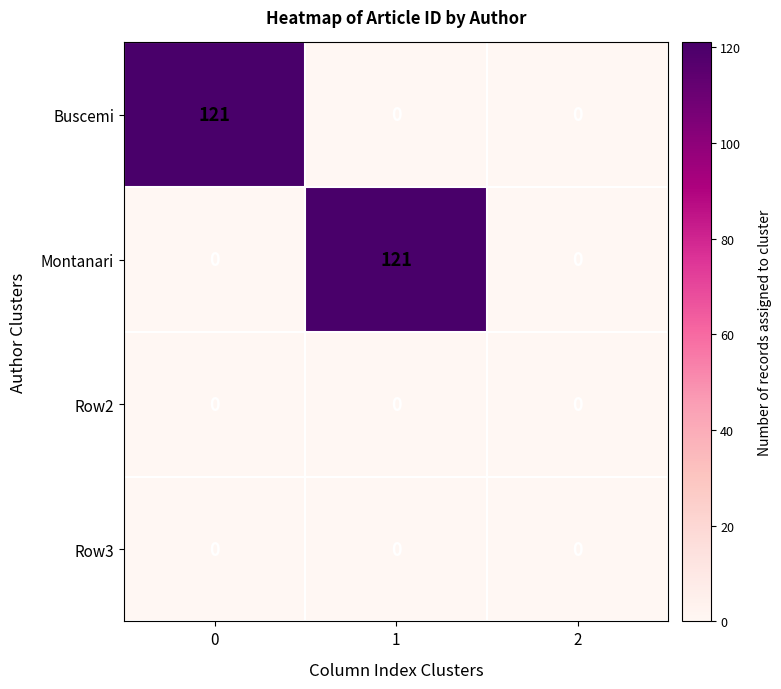

Between 1 and 2, which series saw the biggest shift?

Montanari